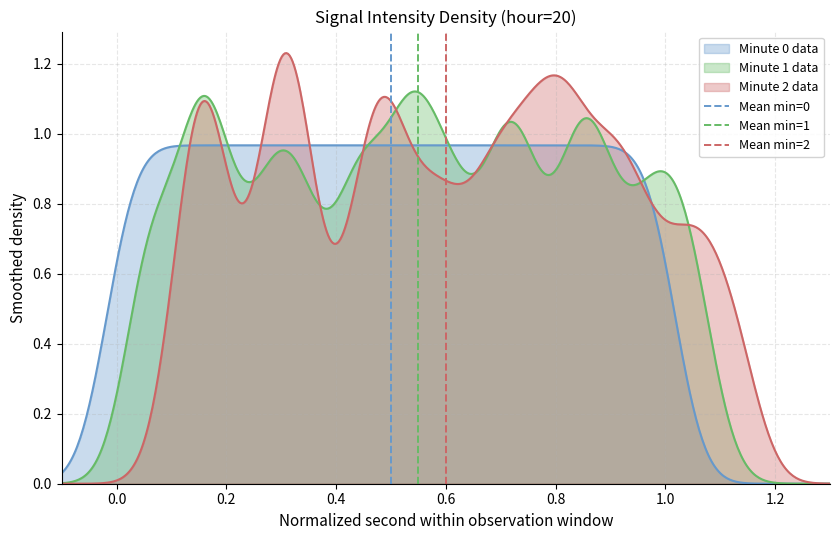

How many data points in Mean min=1 are less than 1?

1